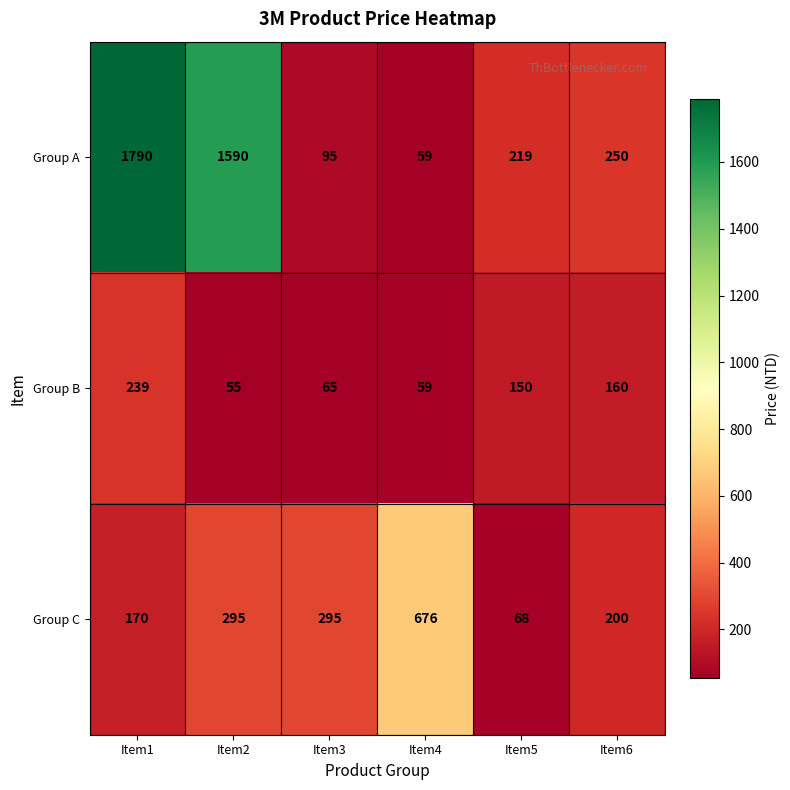

Is it true that Group A equals 514 at Item2?

False